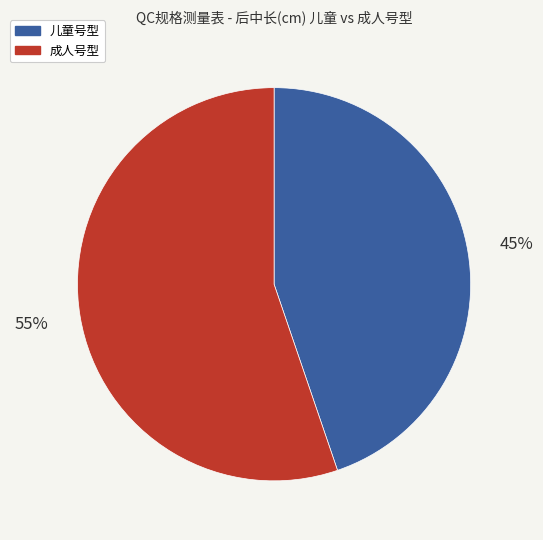

To the nearest percent, what is the average slice percentage?

50%